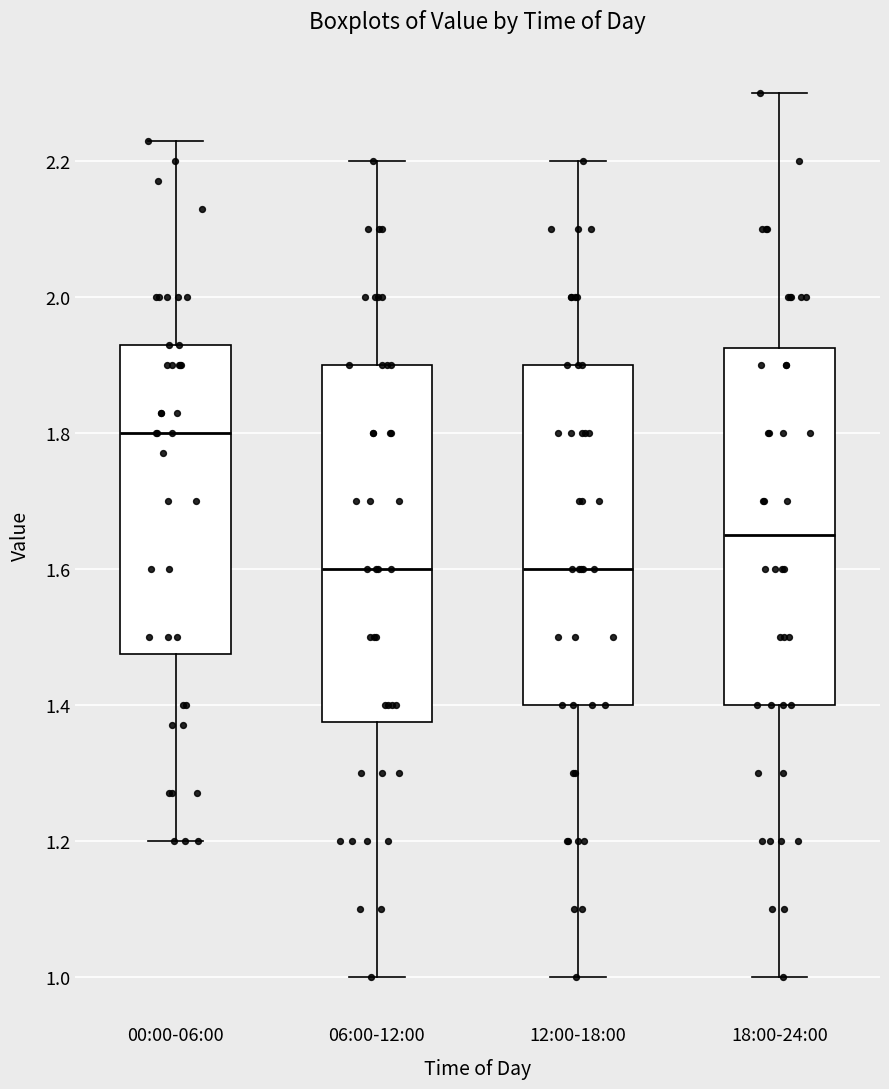

Which box's median line is the highest?

00:00-06:00